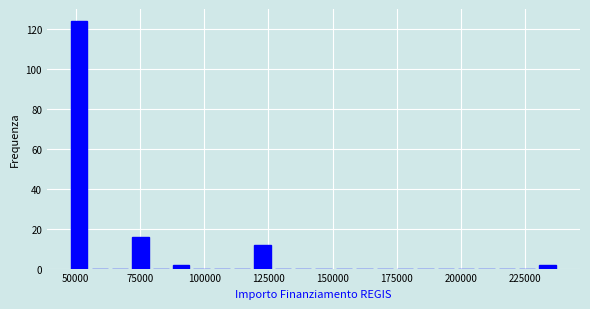

Around what value on the x-axis is the tallest bar? Give the approximate position of its centre, as read against the axis.

50000